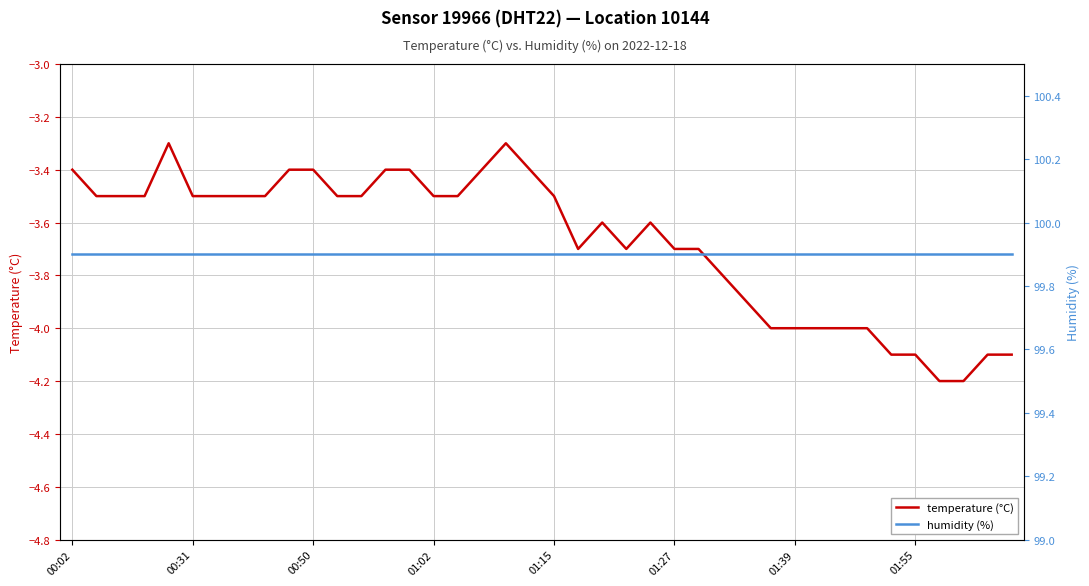

Count the number of categories in the chart.

40